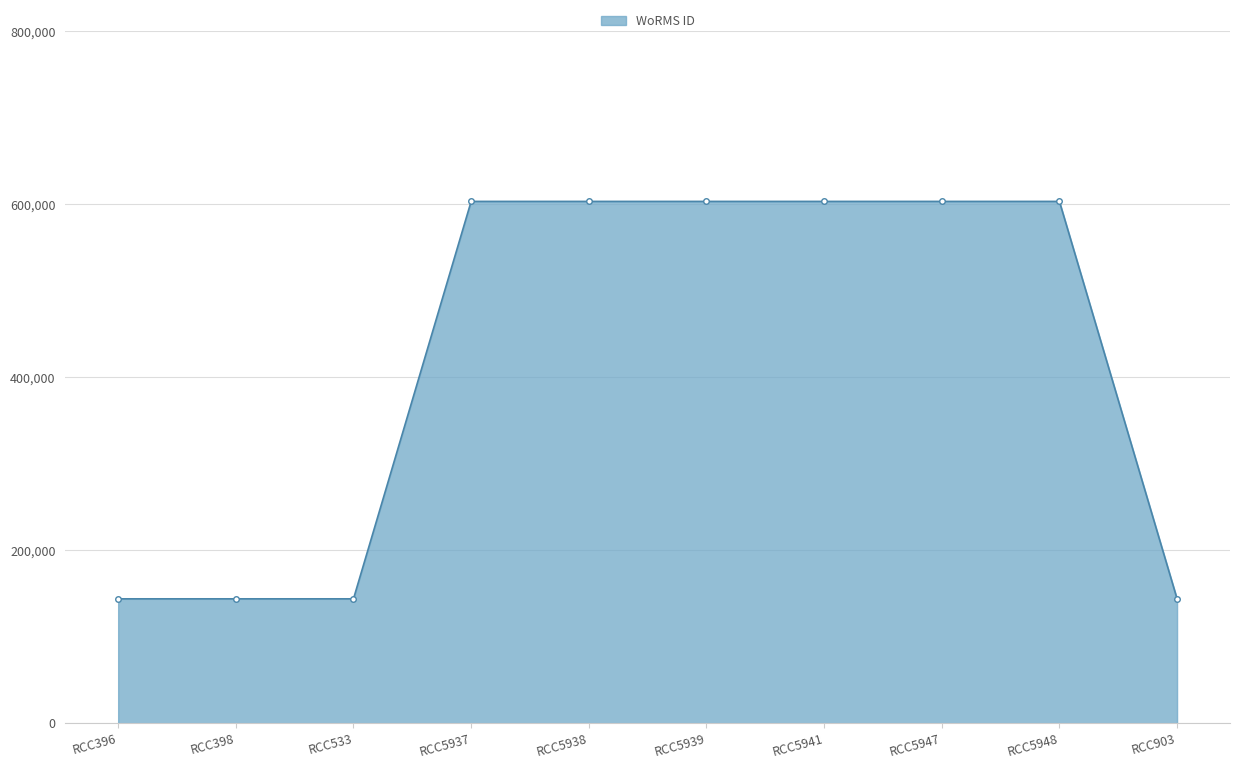

The value at RCC5947 is 990101. True or false?

False